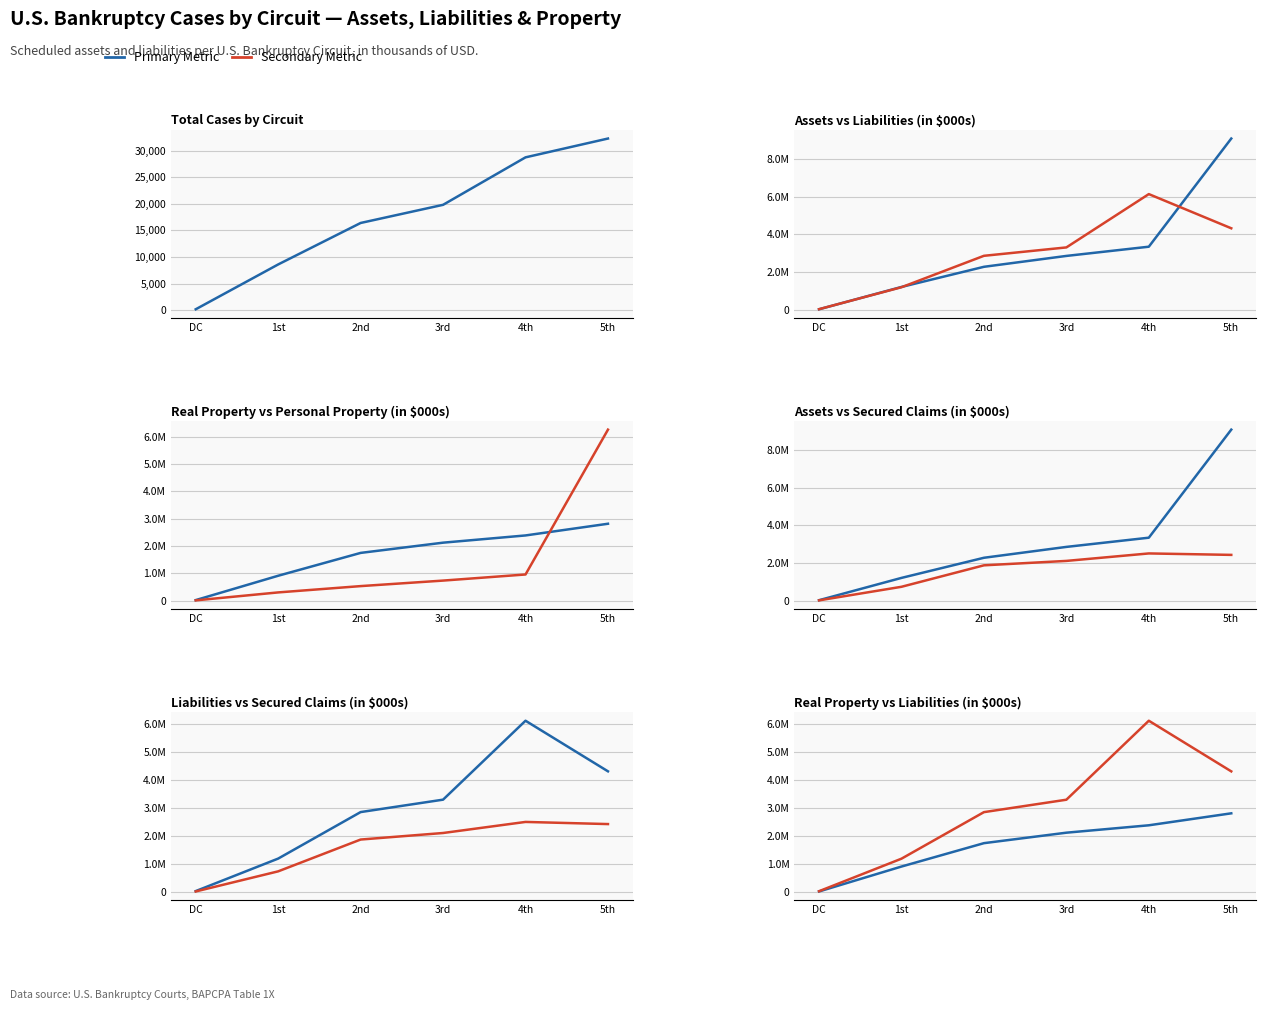

True or false: Secured Claims (in $000s) and Personal Property (in $000s) intersect in this chart.

True